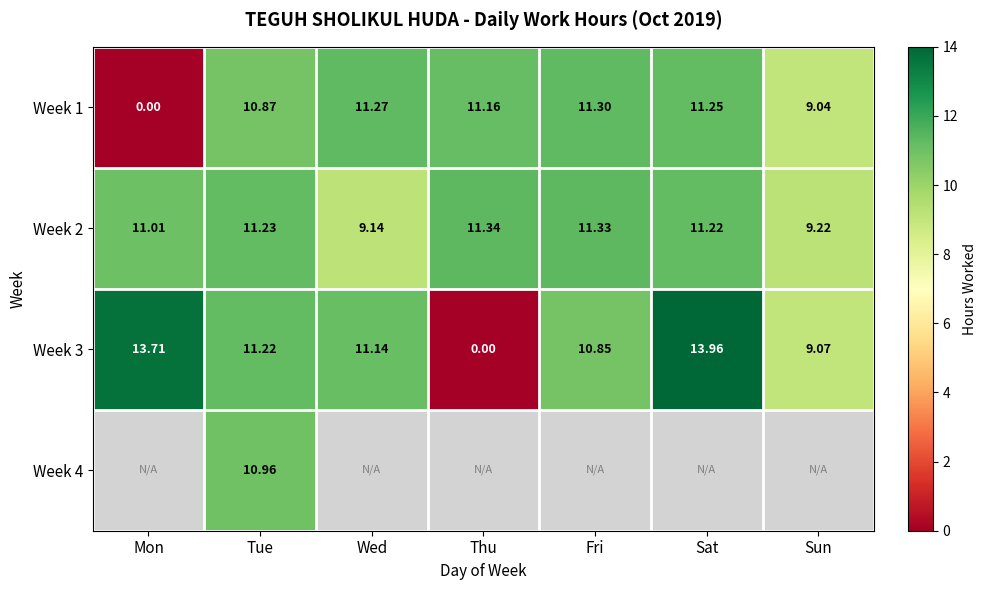

At which label is Week 2 closest to 10?

Sun